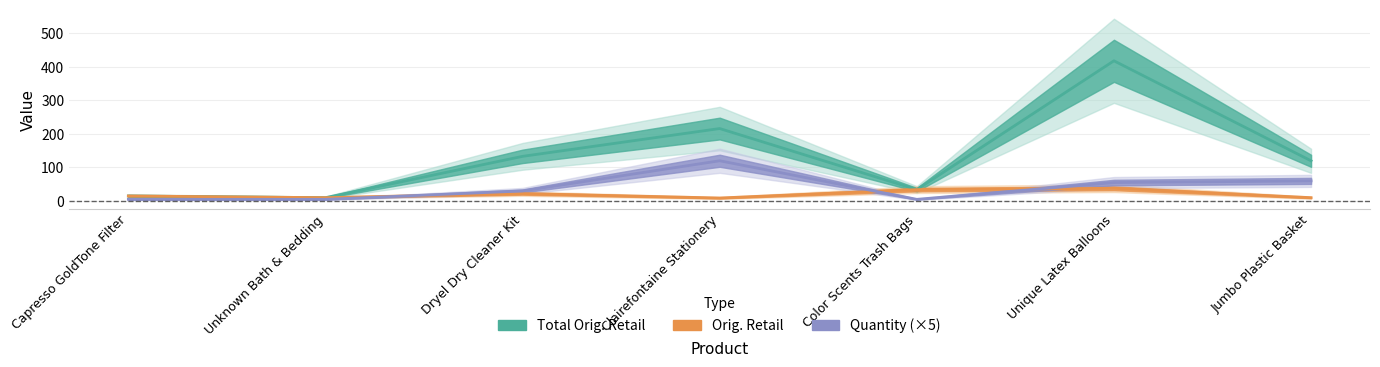

Rank the series at Unknown Bath & Bedding from highest to lowest value.

Total Orig. Retail, Orig. Retail, Quantity